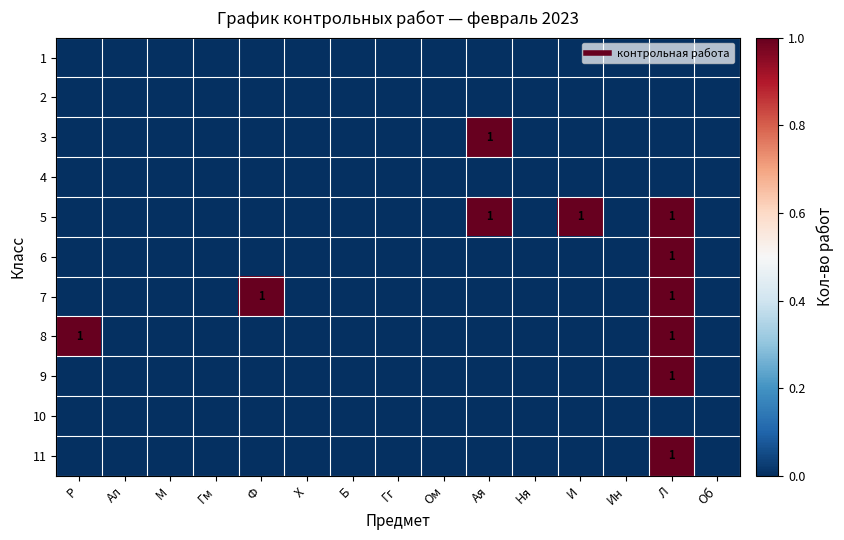

The value of 3 at Х is 0. True or false?

True